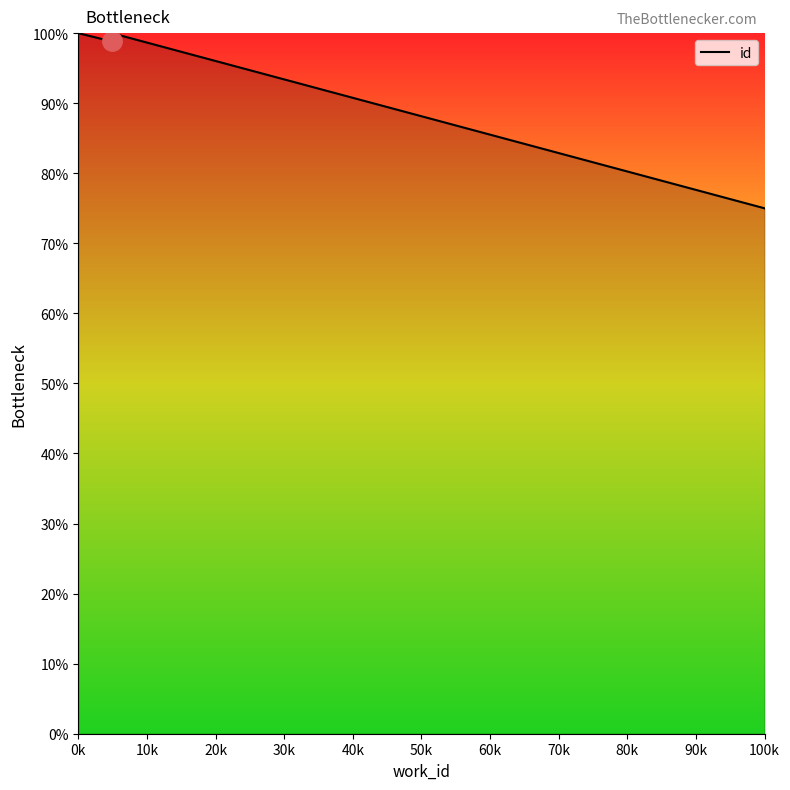

The value at 30k is 171.1. True or false?

False